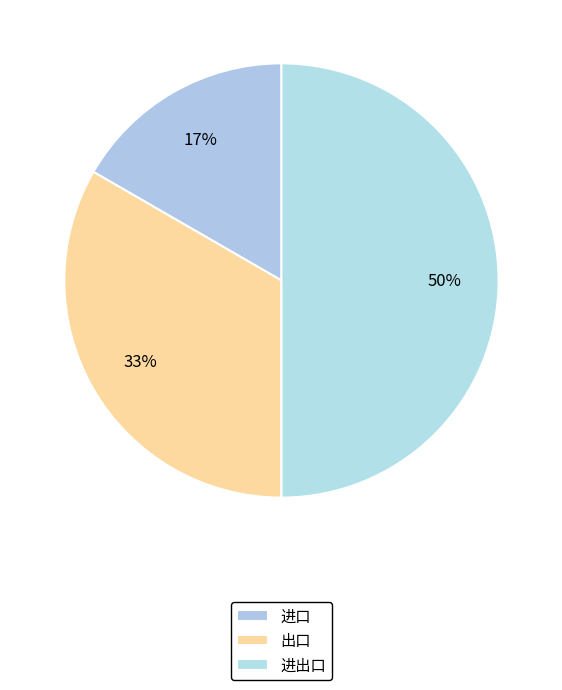

True or false: 进口 accounts for 9% of the total.

False